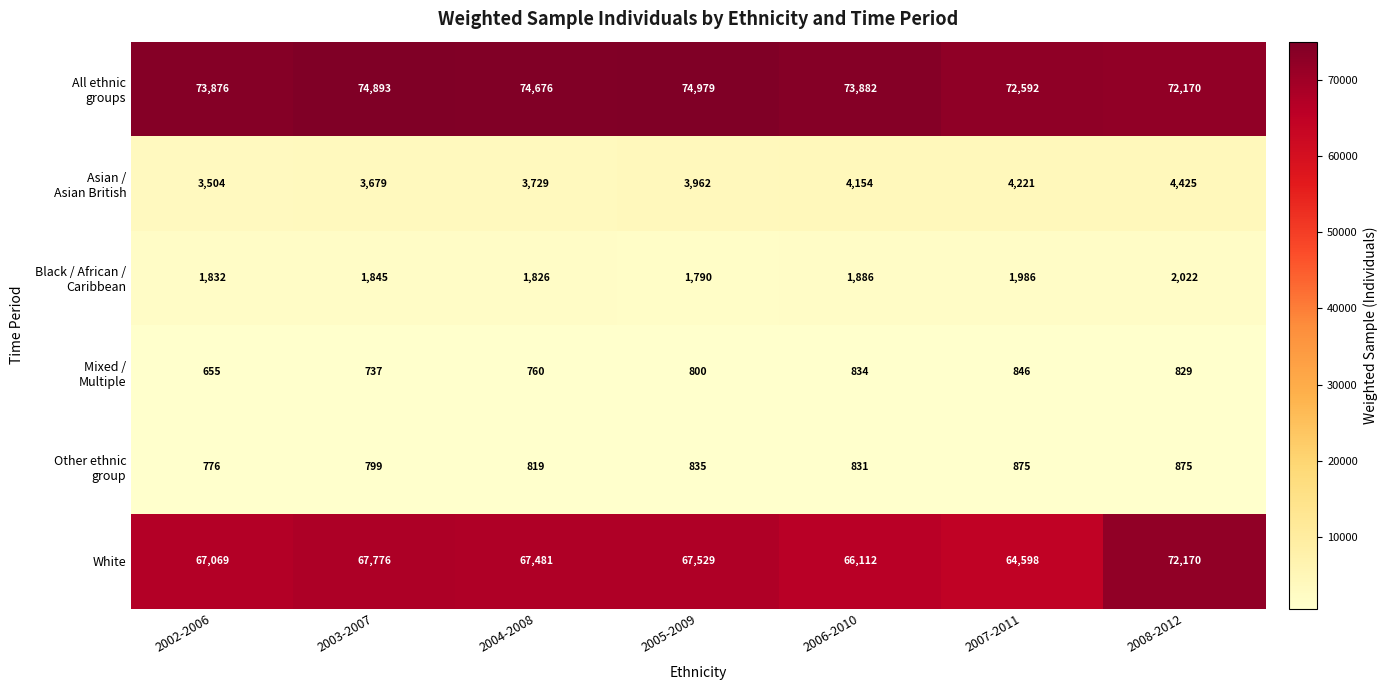

How many series are shown in this chart?

6